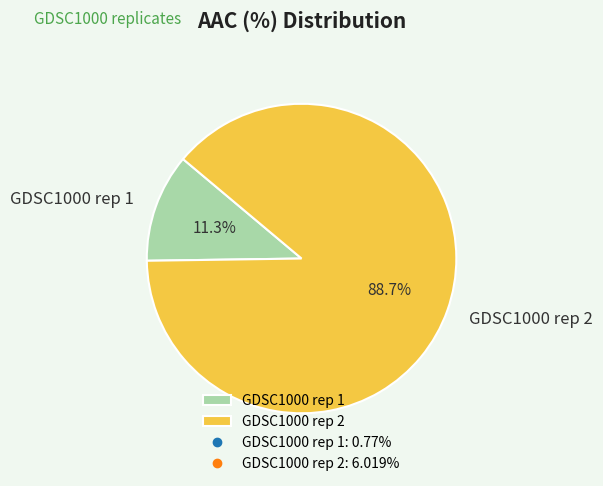

What is the majority slice?

GDSC1000 rep 2